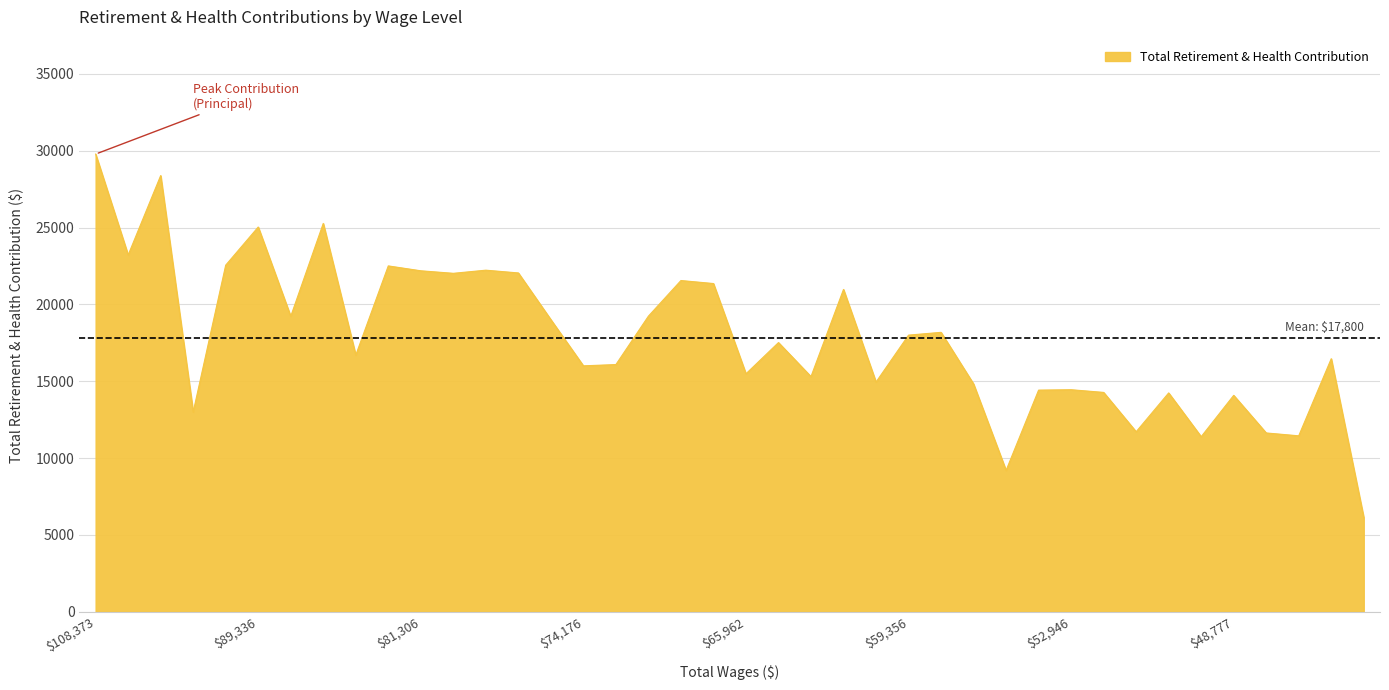

What is the difference between the maximum and minimum values?

23646